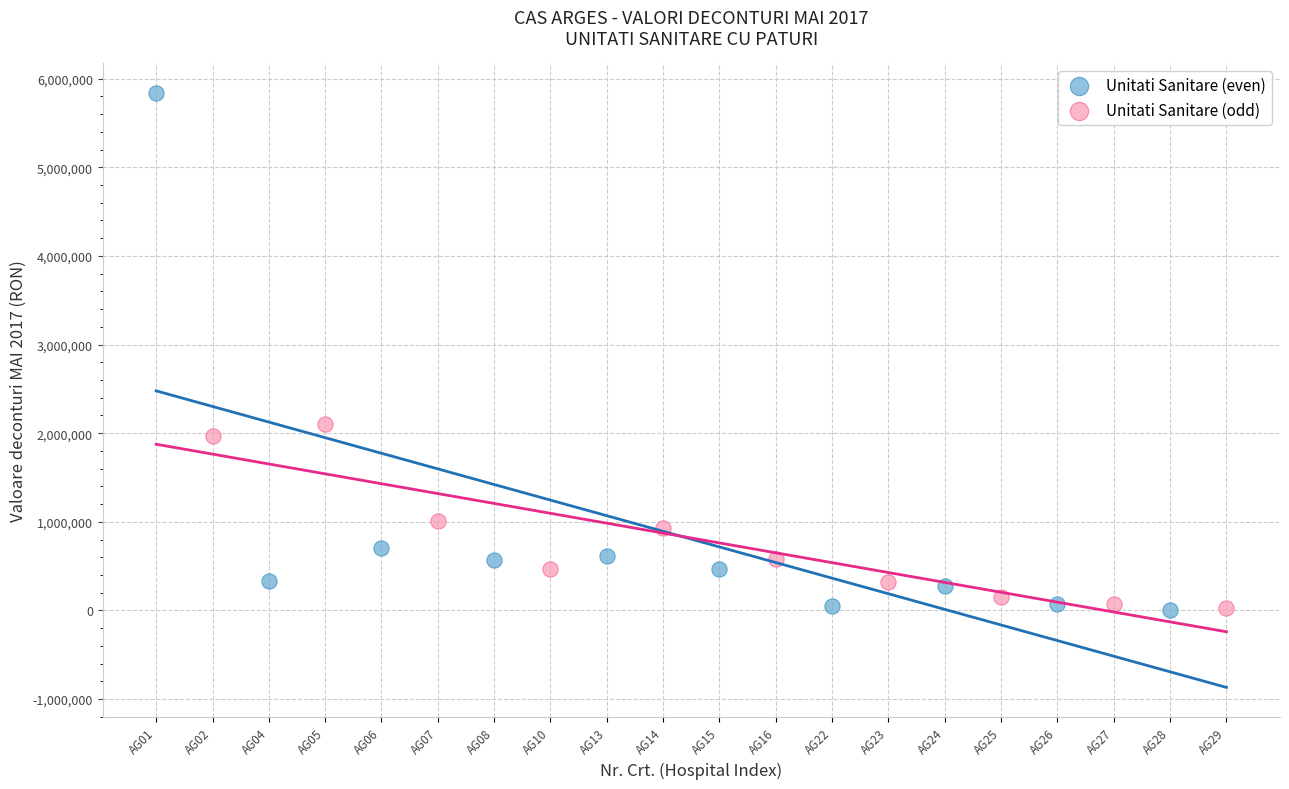

Which series reaches the maximum Y coordinate?

Unitati Sanitare (even)